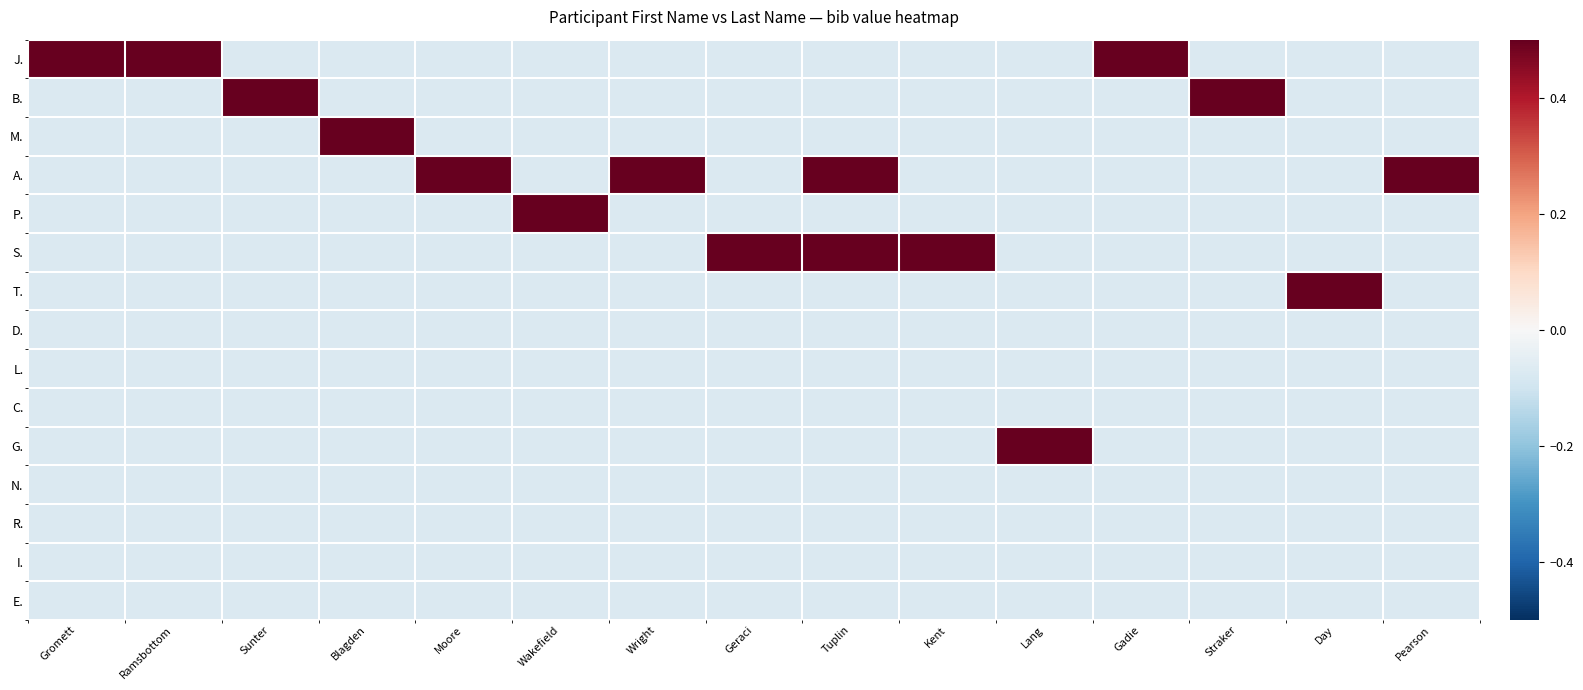

Rank the series by their maximum value, from highest to lowest.

J., B., M., A., P., S., T., G., D., L., C., N., R., I., E.